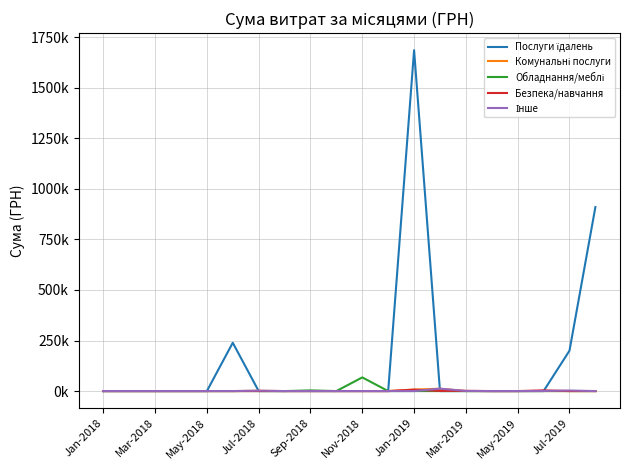

Is this an area chart (filled region under the line)?

No